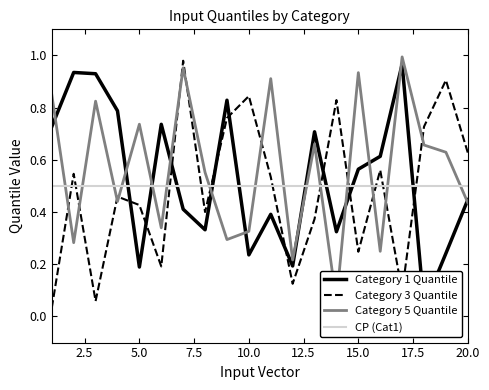

The CP (Cat1) series shows 0.5 at 15.0. True or false?

True